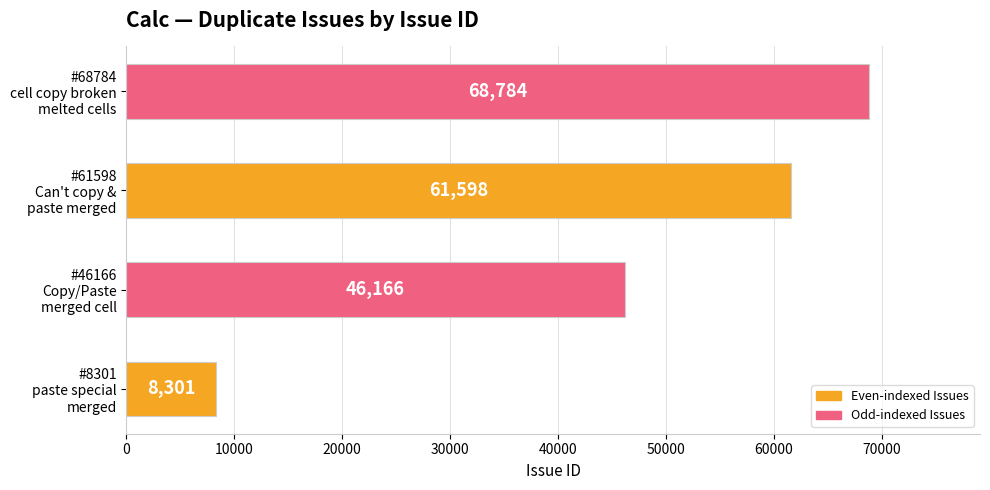

What is the sum of all values?

184849